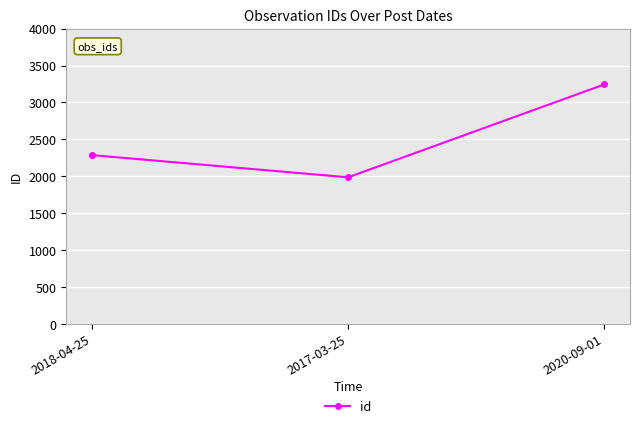

Reading left to right, what are all the values shown in this chart?

2286	1985	3244